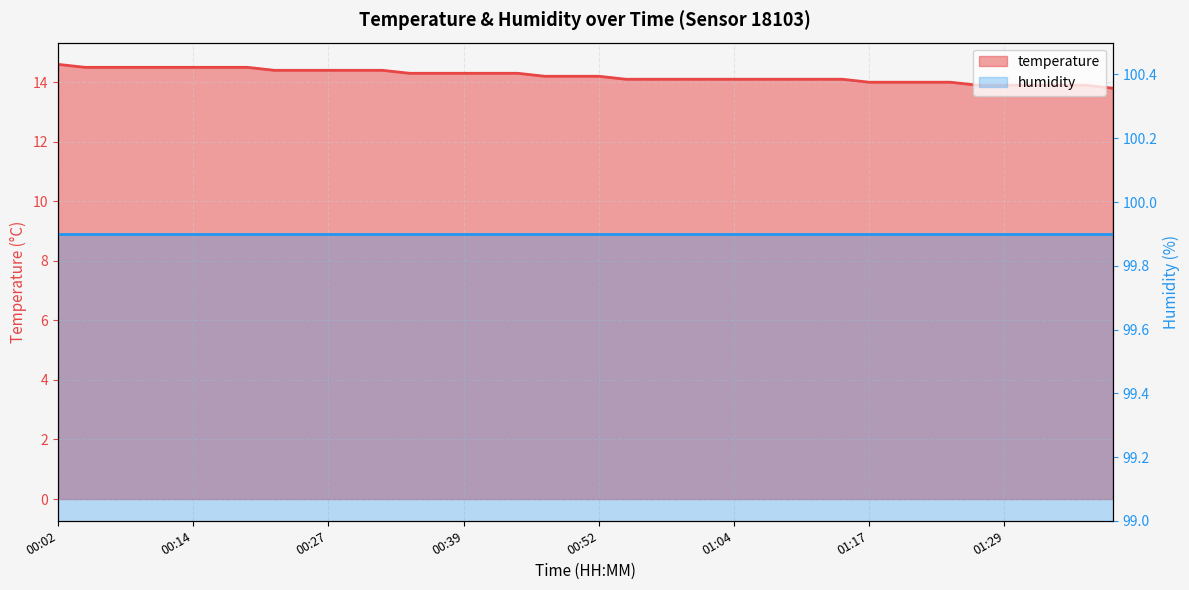

True or false: there are more than 2 points higher than both neighbors.

False